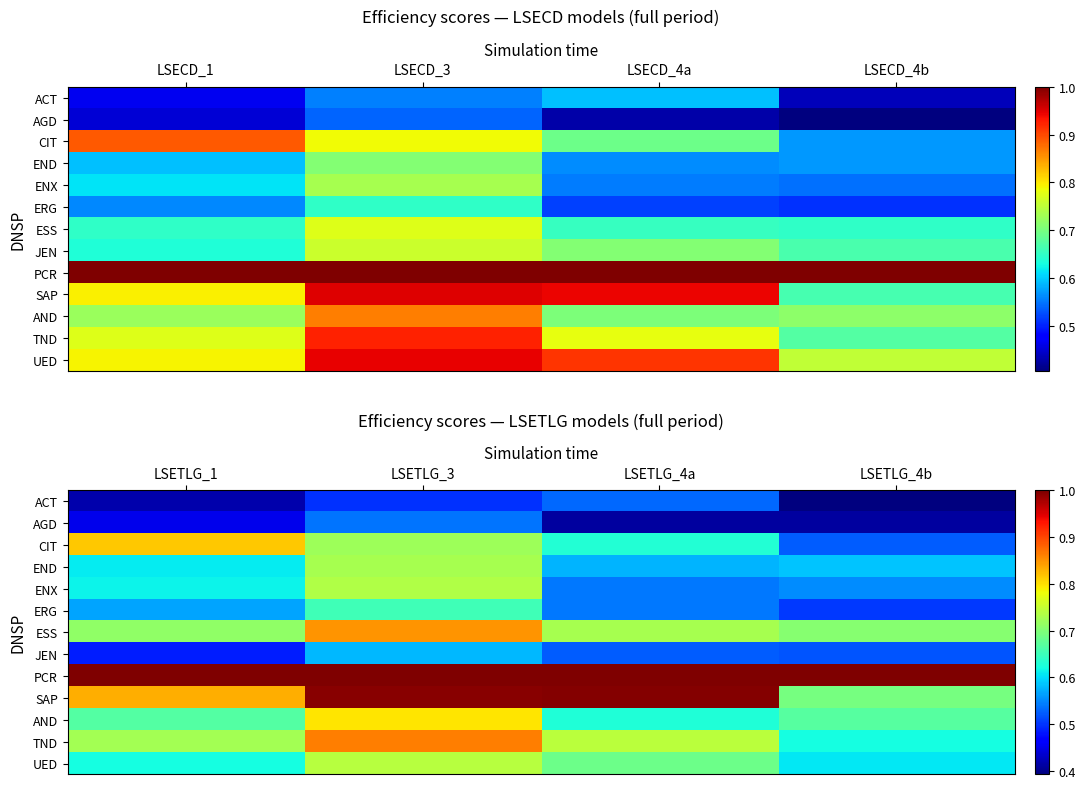

Is the value of ENX at LSETLG_4a greater than the value of ESS at LSETLG_4b?

No